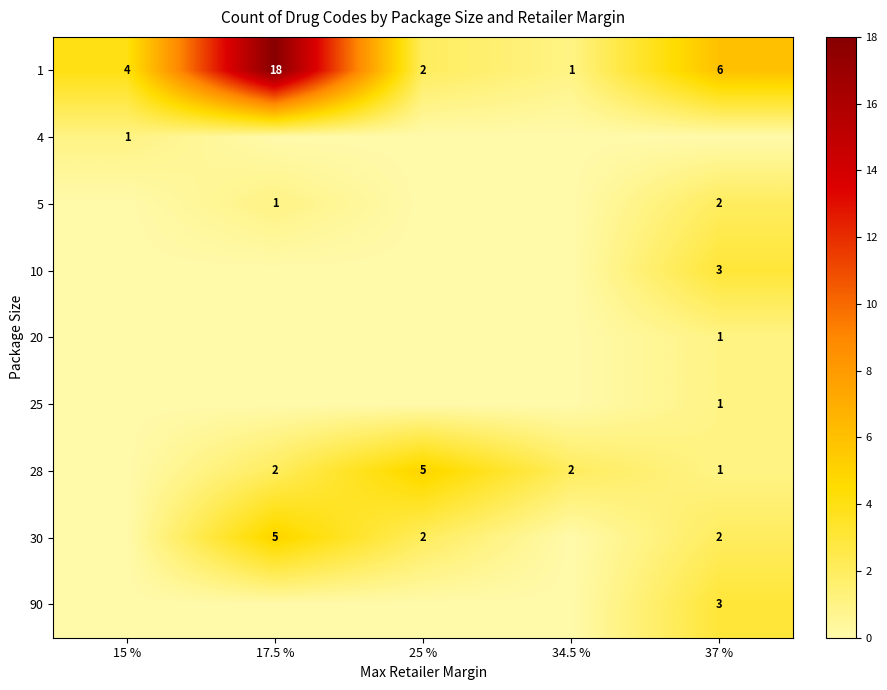

List the labels in order of 1 value, smallest first.

34.5 %, 25 %, 15 %, 37 %, 17.5 %